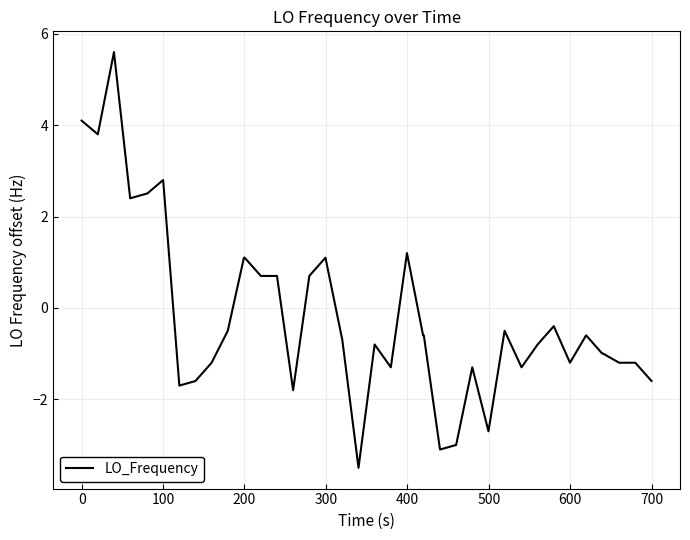

What is the minimum value shown in the chart?

-3.5